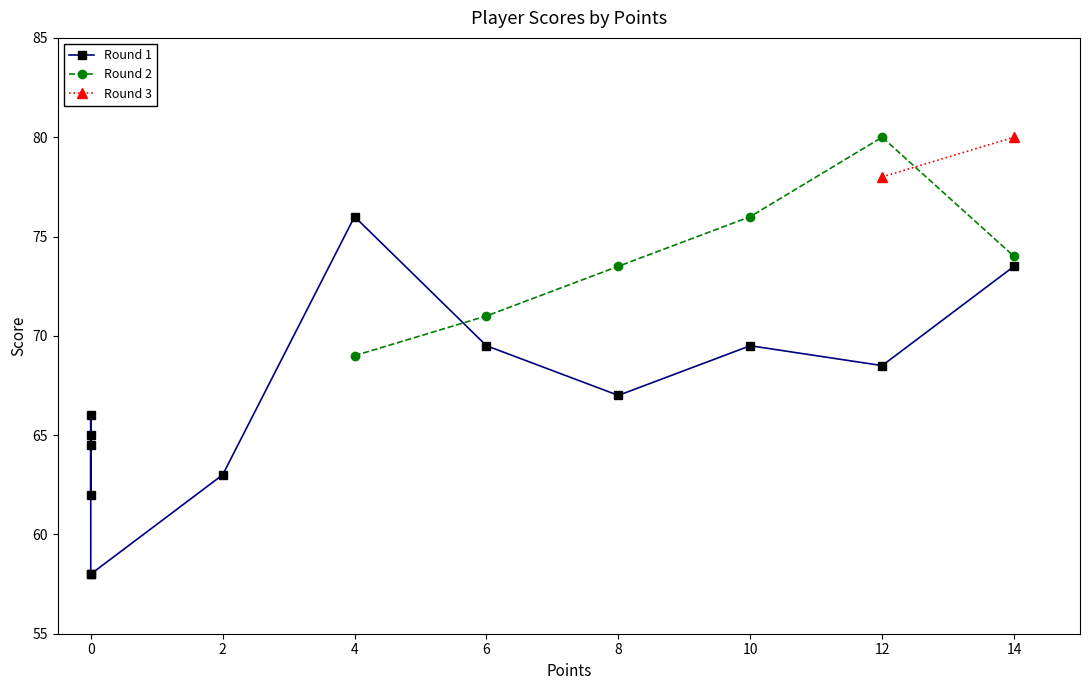

Which has a higher value, 10 or 6?

6